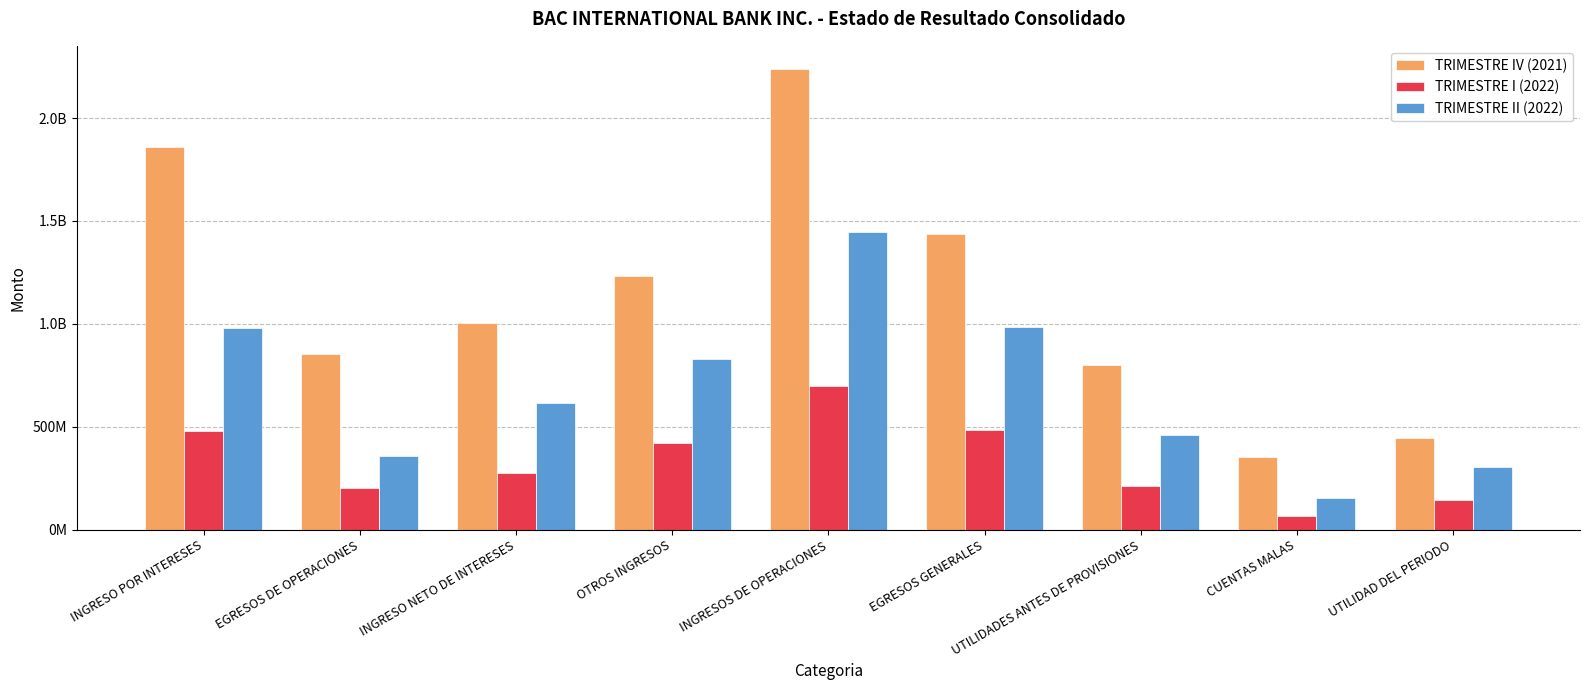

What are all the series names shown in the legend?

TRIMESTRE IV (2021), TRIMESTRE I (2022), TRIMESTRE II (2022)